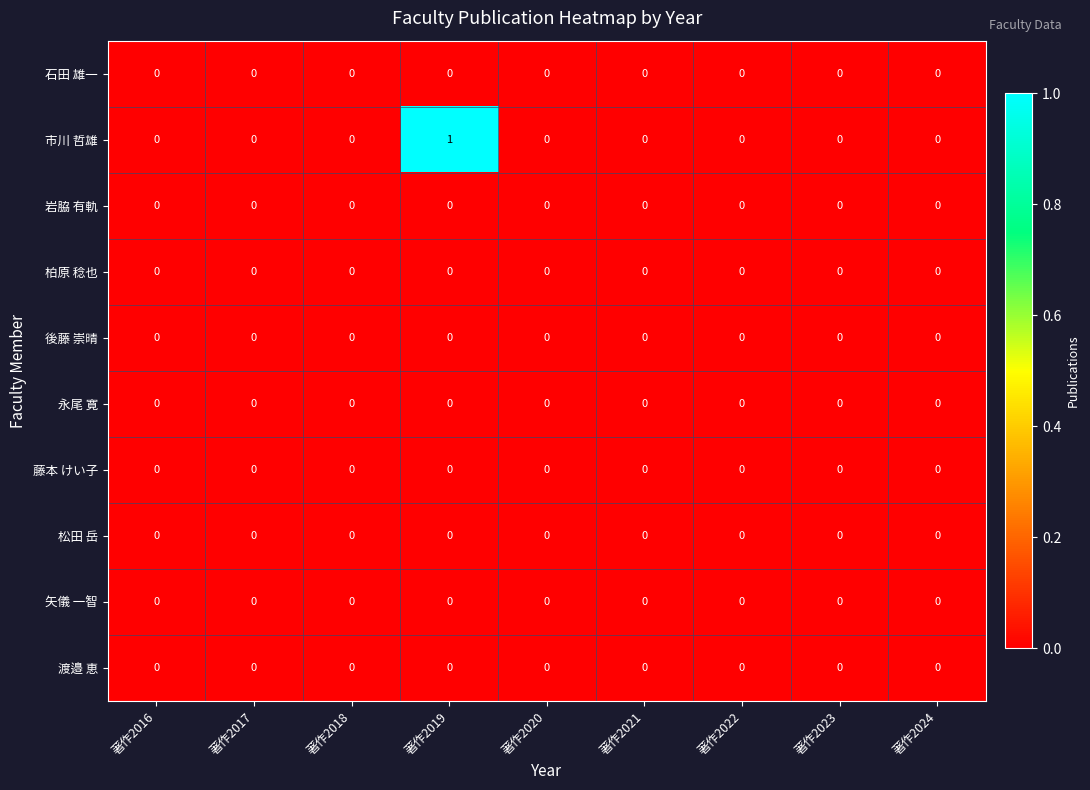

Is it true that 矢儀 一智 equals 0 at 著作2016?

True